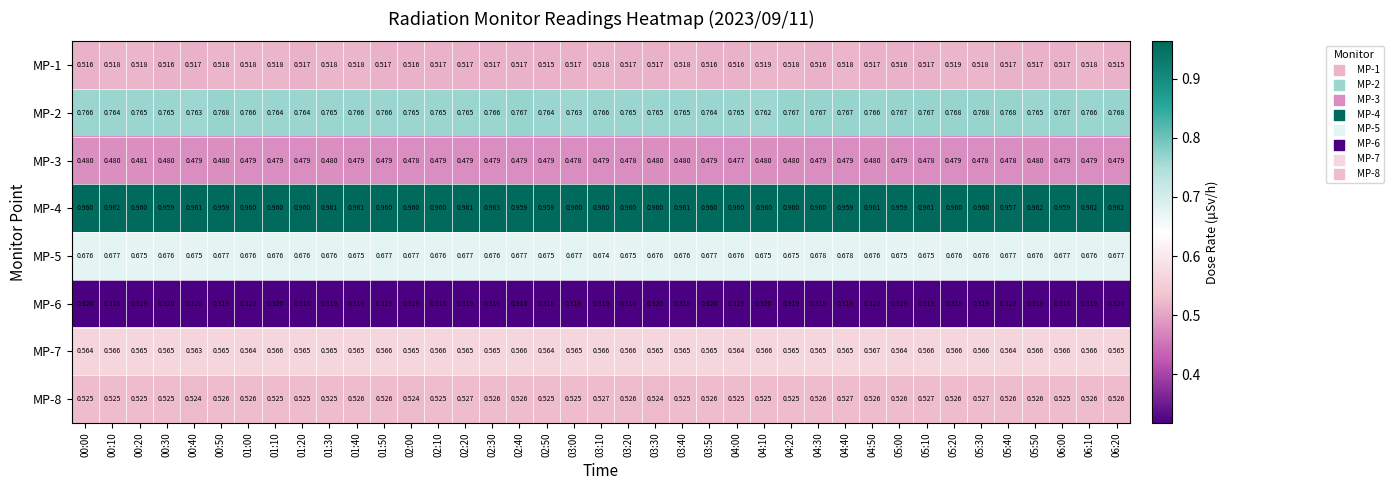

Is the value of MP-3 at 01:20 greater than the value of MP-5 at 03:40?

No